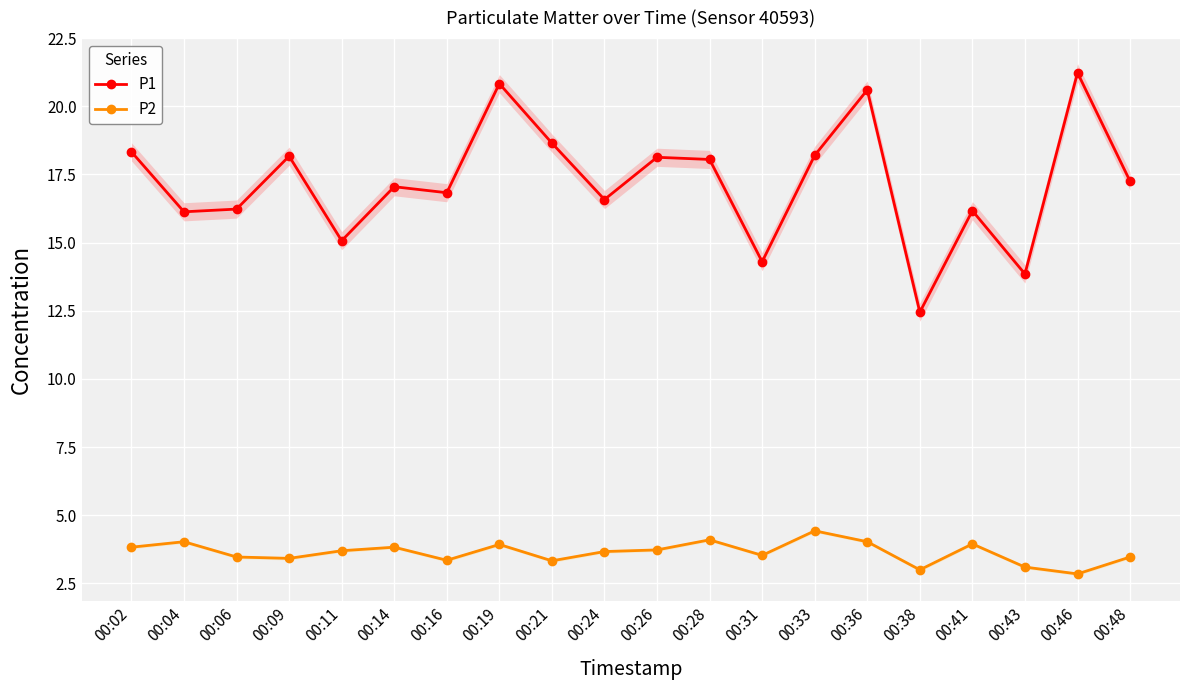

Reading left to right, what are all the values shown in this chart?

P1: 00:02=18.3	00:04=16.1	00:06=16.2	00:09=18.2	00:11=15.1	00:14=17.1	00:16=16.8	00:19=20.8	00:21=18.6	00:24=16.6	00:26=18.1	00:28=18.1	00:31=14.3	00:33=18.2	00:36=20.6	00:38=12.4	00:41=16.2	00:43=13.8	00:46=21.2	00:48=17.2
P2: 00:02=3.8	00:04=4.0	00:06=3.5	00:09=3.4	00:11=3.7	00:14=3.8	00:16=3.4	00:19=3.9	00:21=3.3	00:24=3.7	00:26=3.7	00:28=4.1	00:31=3.5	00:33=4.4	00:36=4.0	00:38=3.0	00:41=4.0	00:43=3.1	00:46=2.9	00:48=3.5